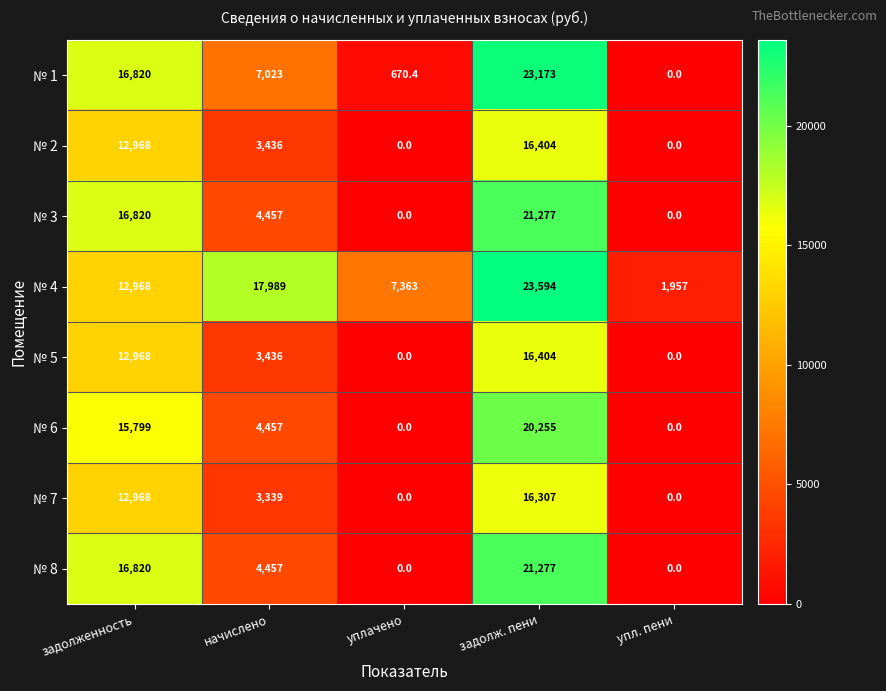

At how many categories does at least one series exceed 21322?

1